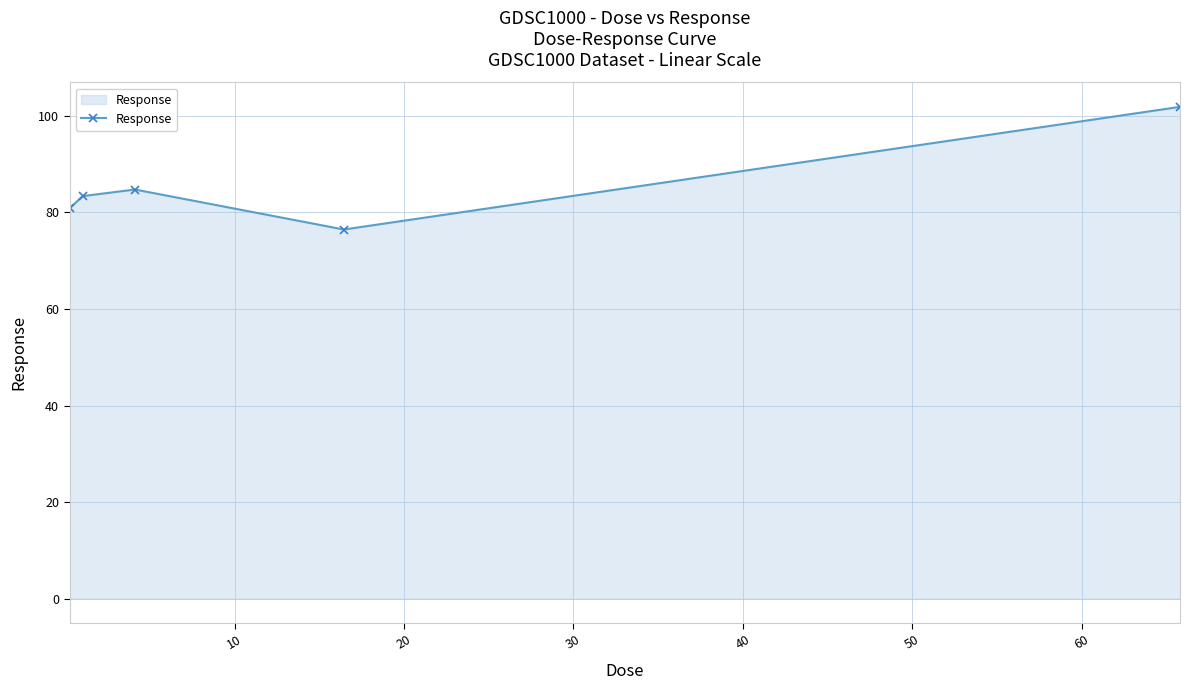

What is the value of the 2nd point from the left?

83.4